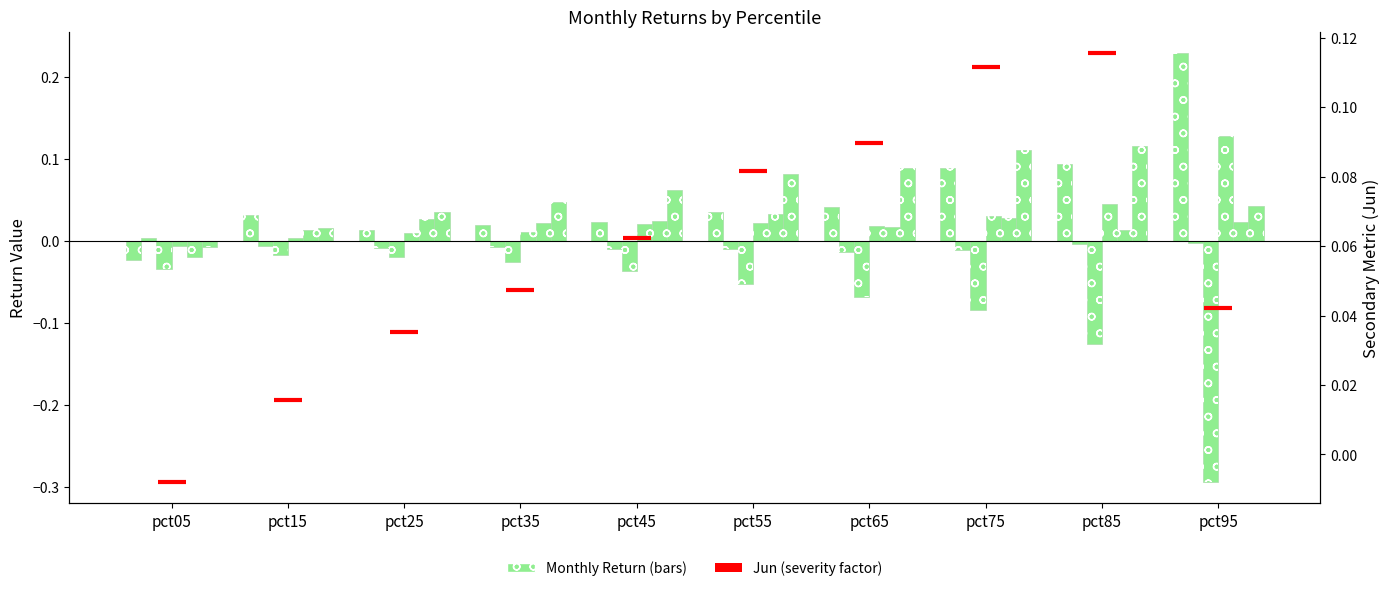

Is it true that Apr equals 0.0 at pct35?

True